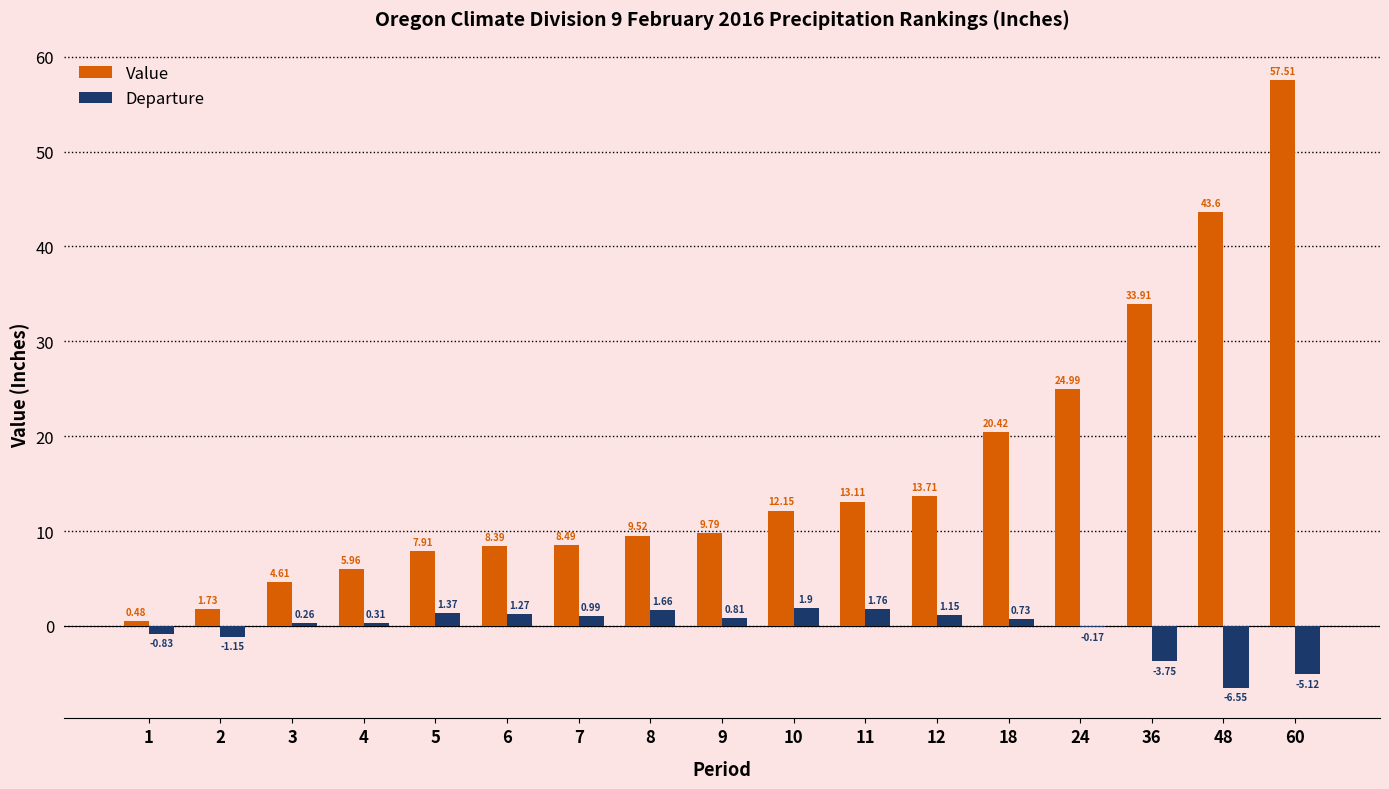

How many data points does each series have?

17